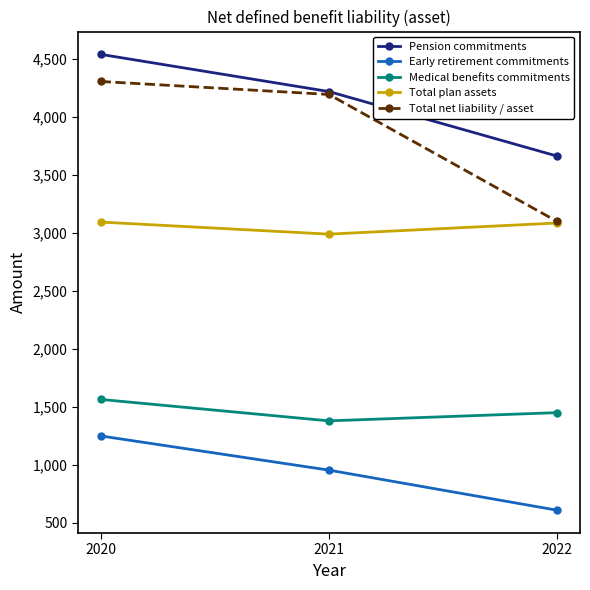

Is the value of Total net liability / asset at 2020 greater than the value of Medical benefits commitments at 2021?

Yes